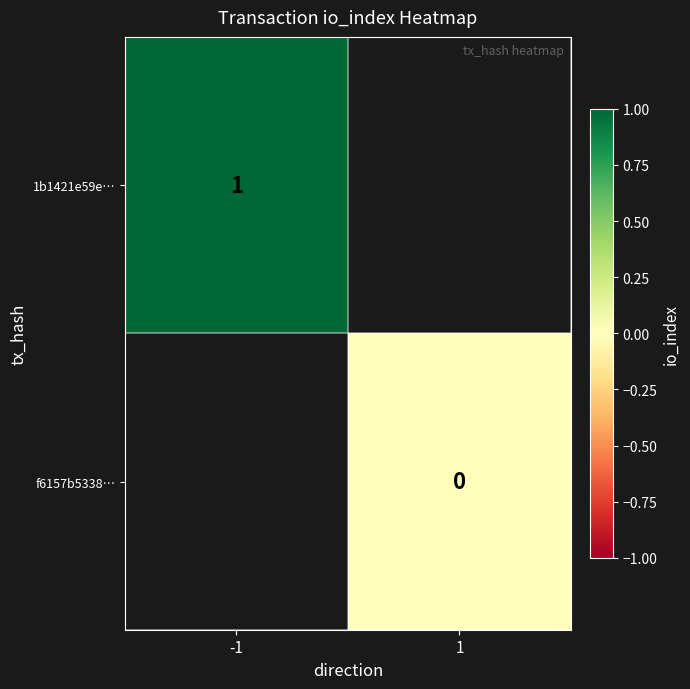

Is it true that 1b1421e59e… equals 1 at -1?

True